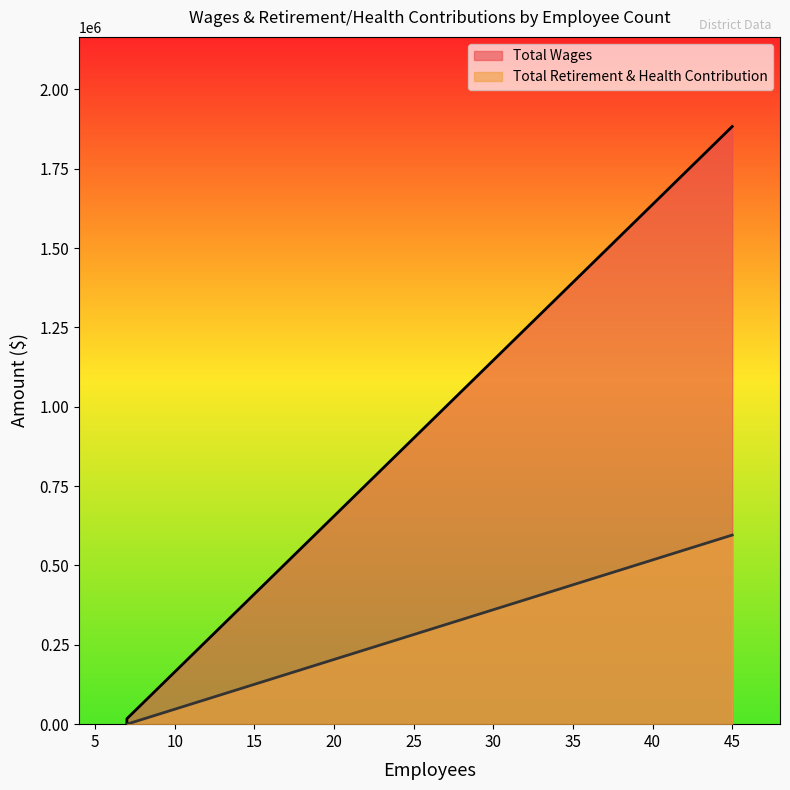

What is the difference between the maximum and minimum values in the Total Retirement & Health Contribution series?

595710